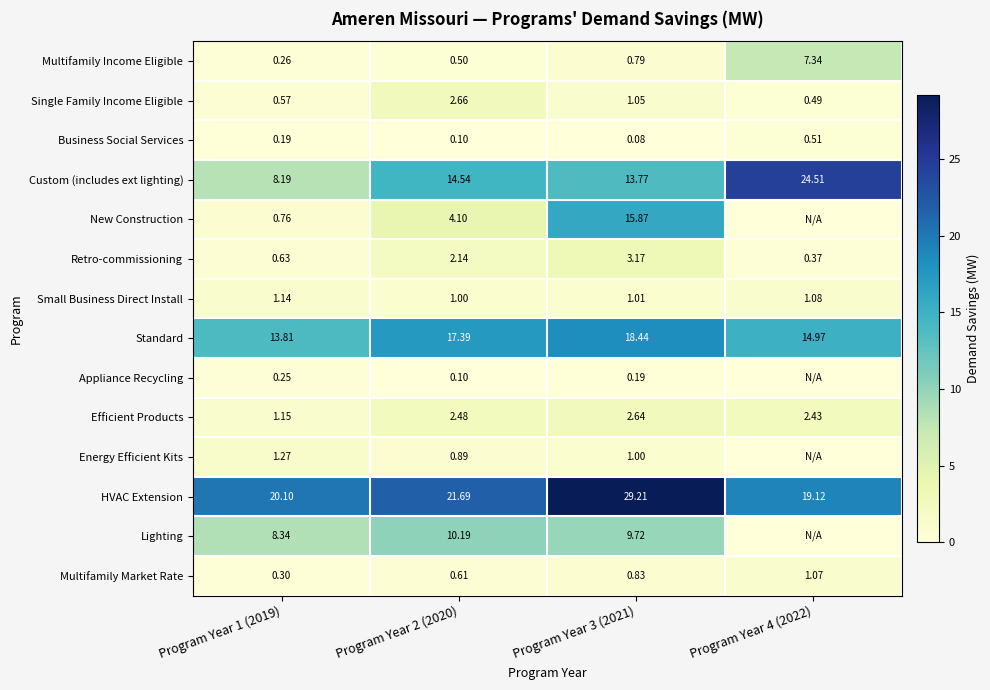

Is the value of Standard at Program Year 3 (2021) greater than the value of Multifamily Market Rate at Program Year 4 (2022)?

Yes